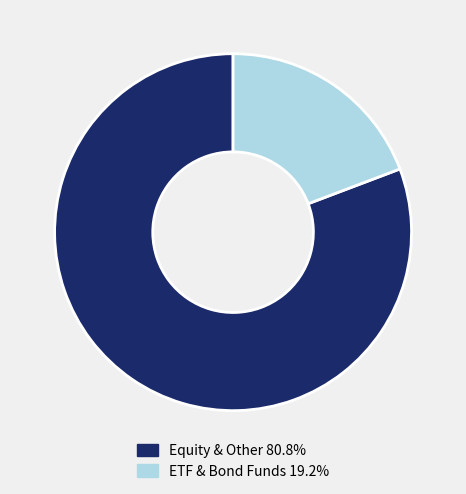

Do ETF & Bond Funds 19.2% and Equity & Other 80.8% together represent more than half of the pie?

Yes